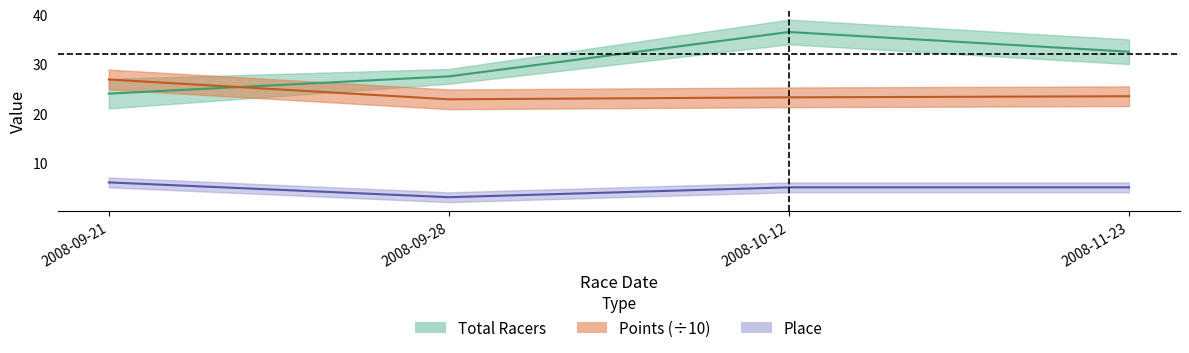

What is the value of the Total Racers point at the 2nd from the left?

27.5